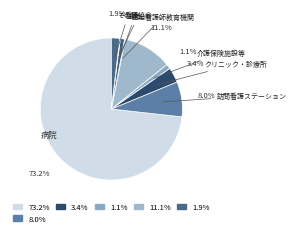

Which category accounts for the majority?

病院